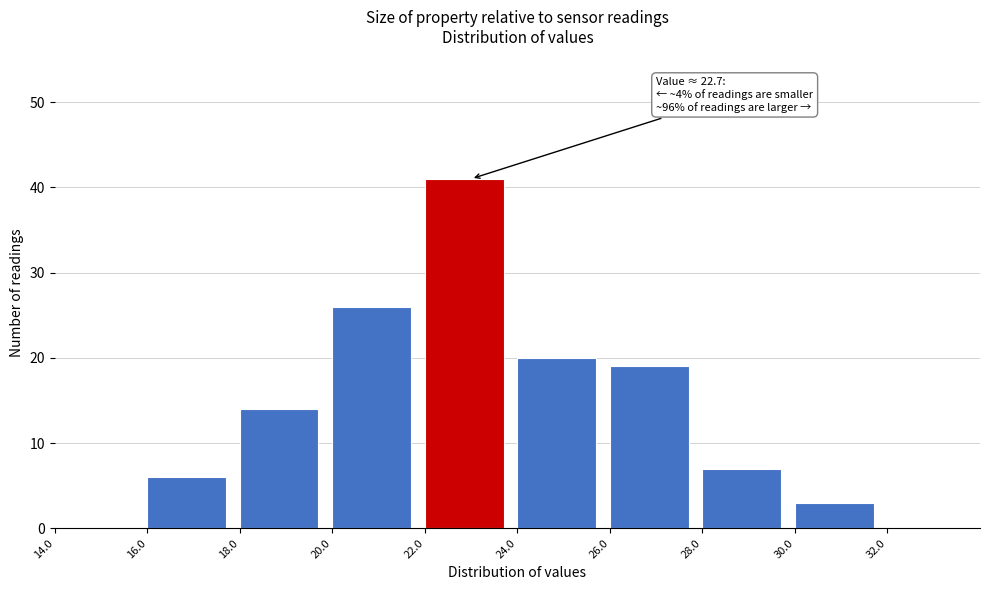

Over which range of the x-axis is the bar tallest?

22 to 24